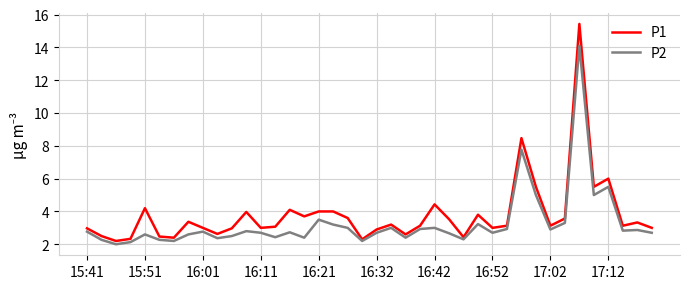

Which series has the largest range (max minus min)?

P1